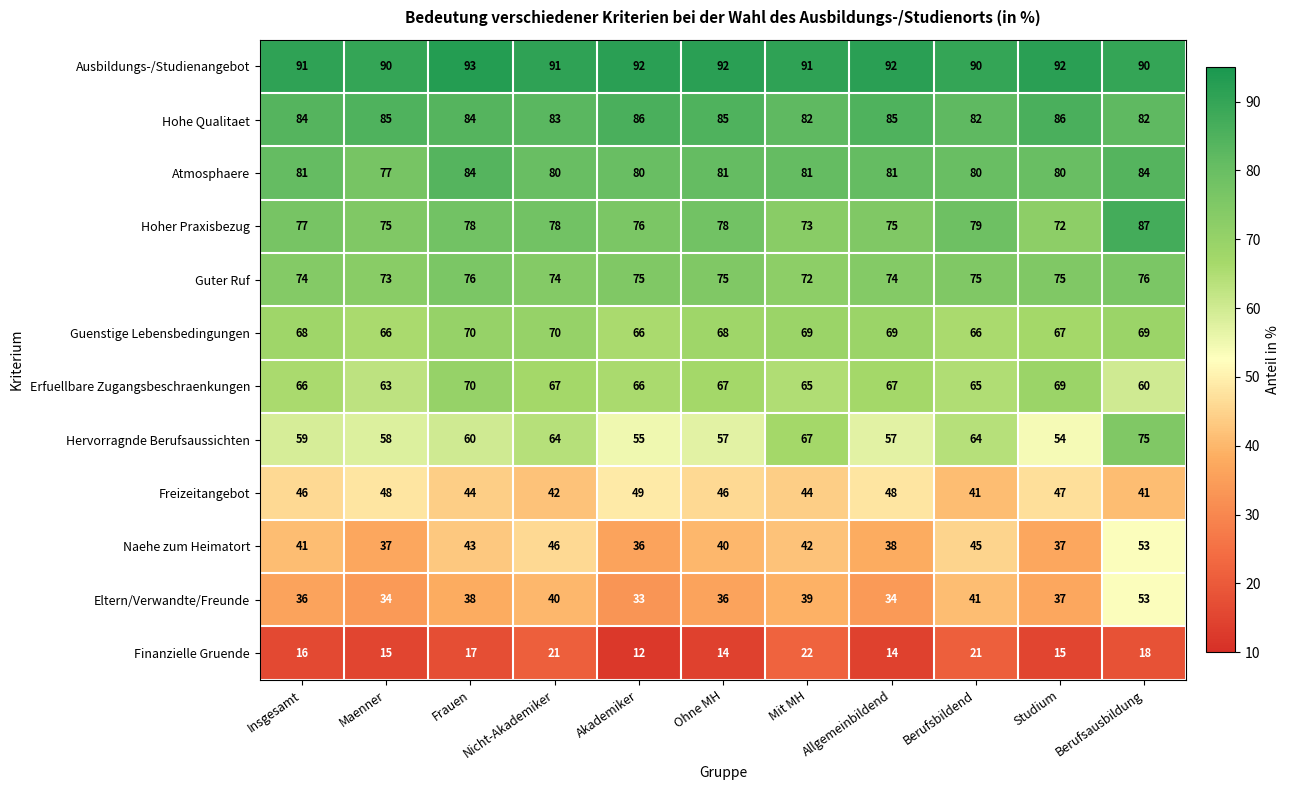

What is the difference between the second highest and minimum values in the Hervorragnde Berufsaussichten series?

13